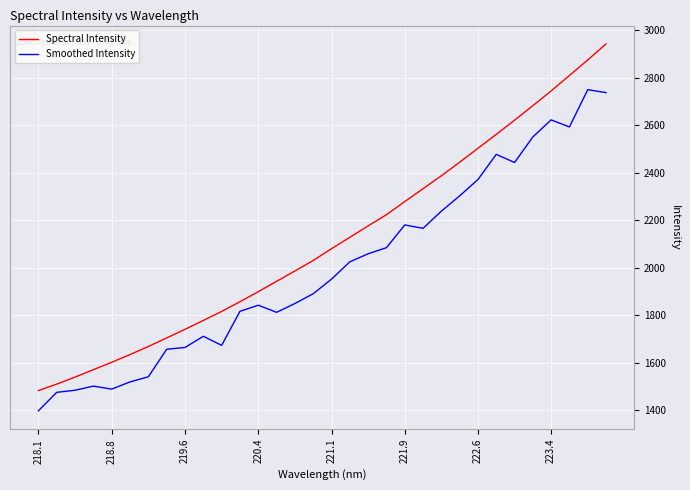

Which series has the largest total across all categories?

Spectral Intensity